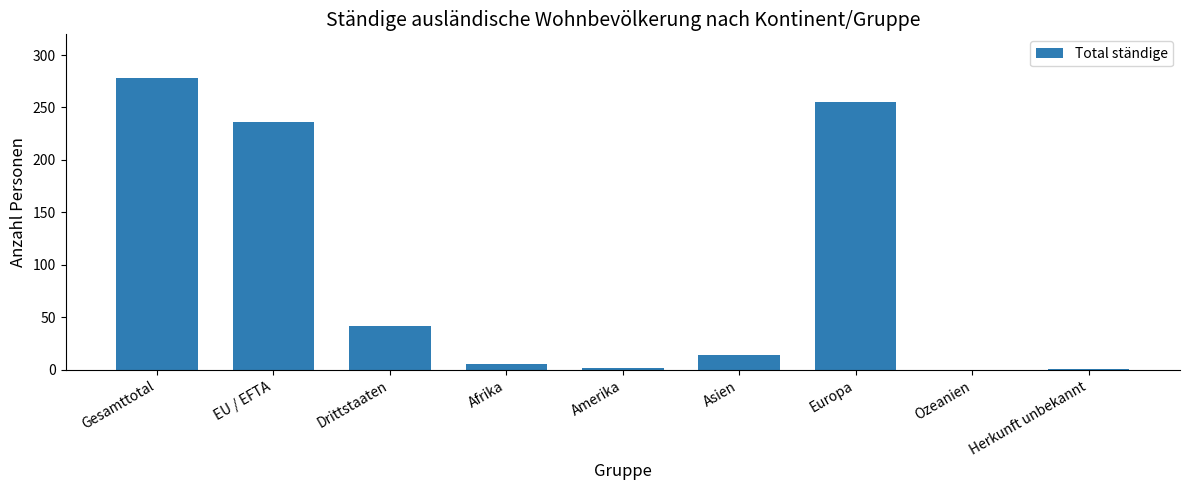

The chart shows a value of 0 at Ozeanien. True or false?

True